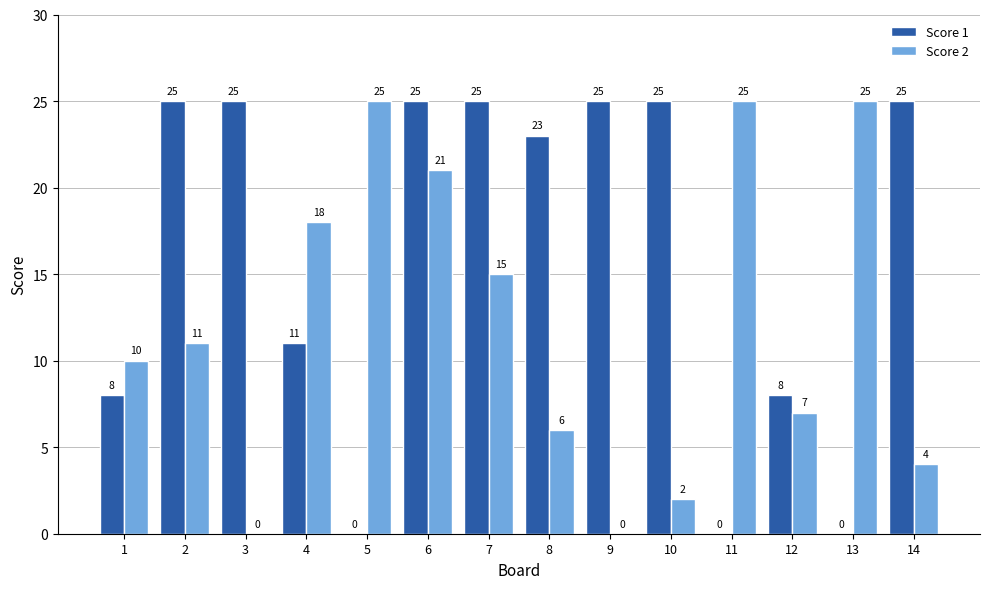

How many groups of bars are there?

14